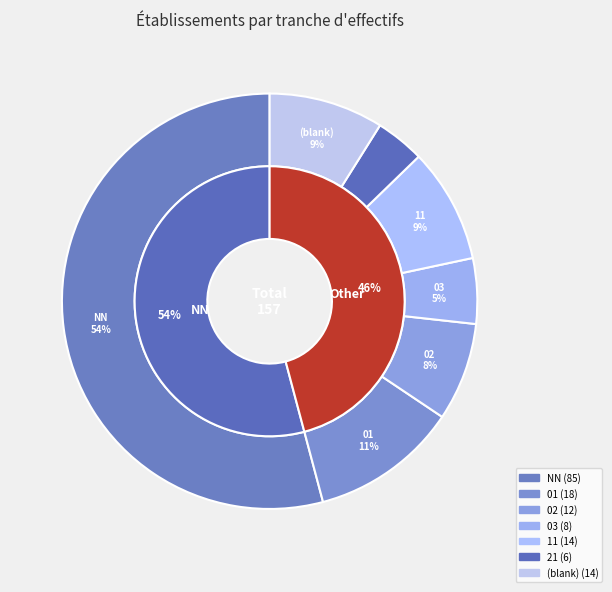

To the nearest percent, what portion does 11 represent?

9%